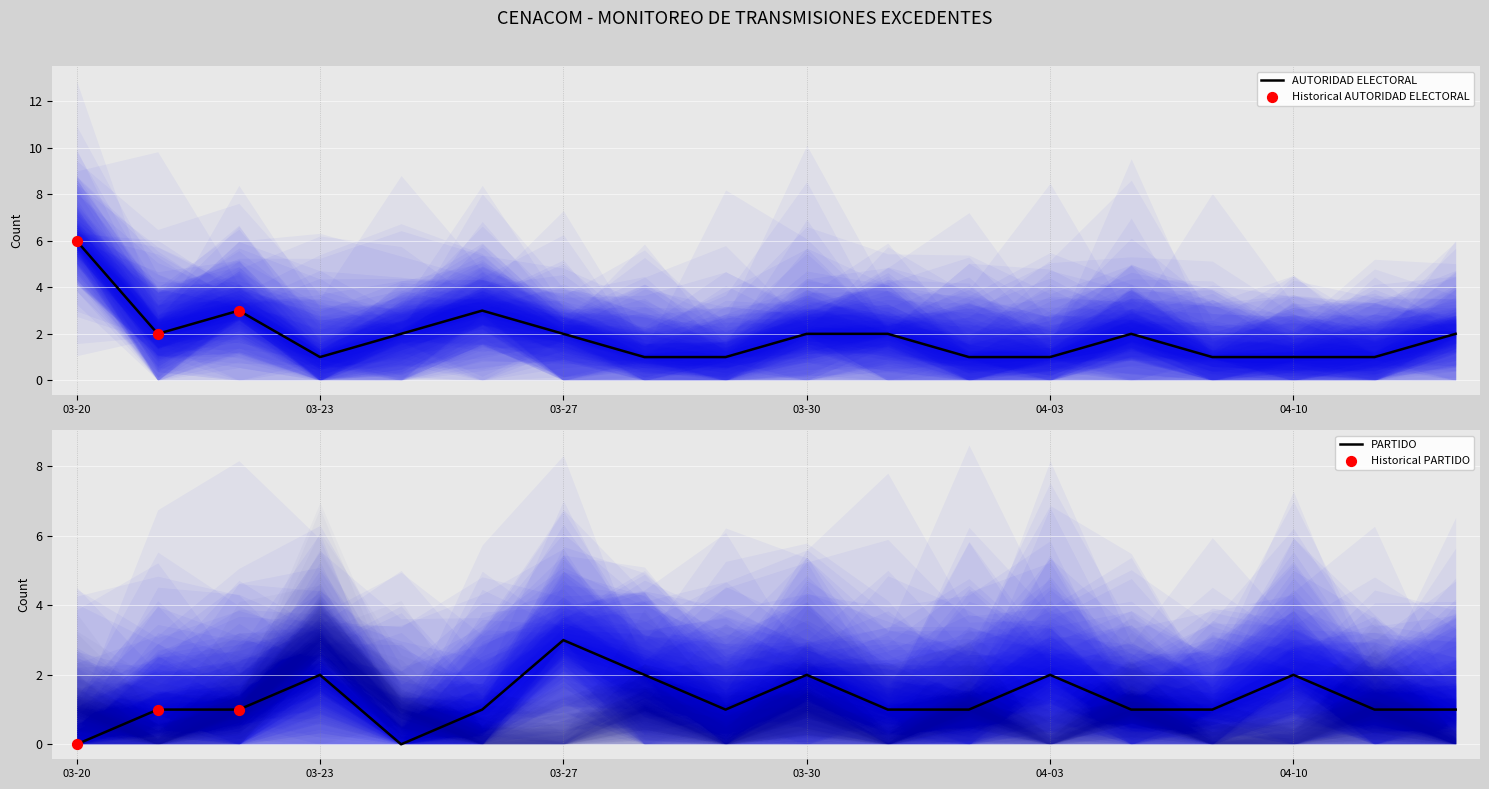

At how many categories does at least one series exceed 1?

14